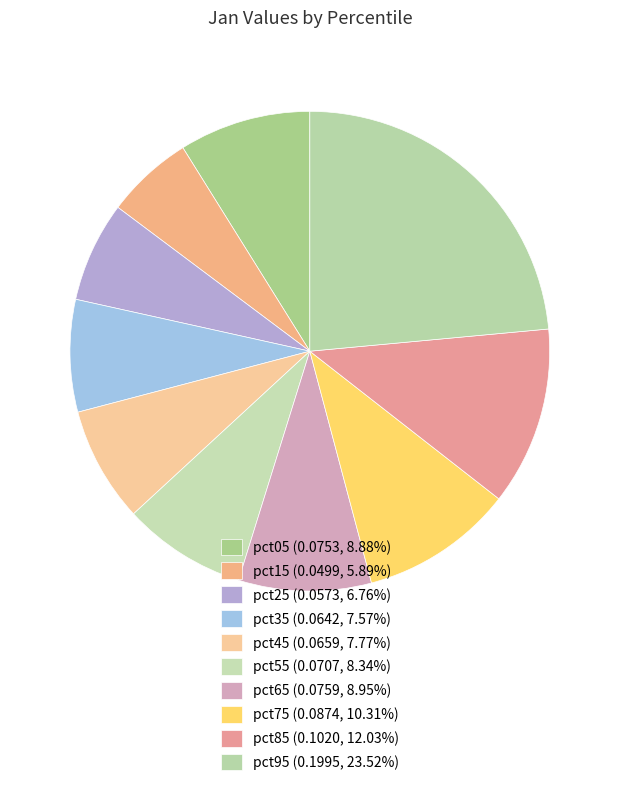

Which slice is the smallest?

pct15